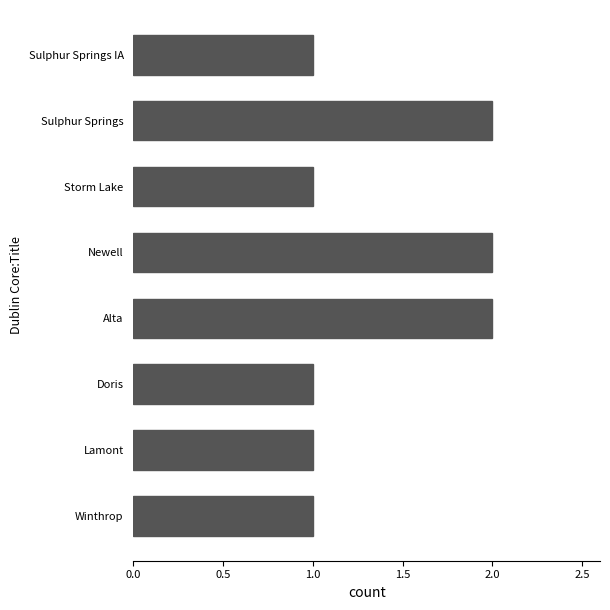

What is the ratio of the value at Sulphur Springs IA to the value at Doris?

1.0